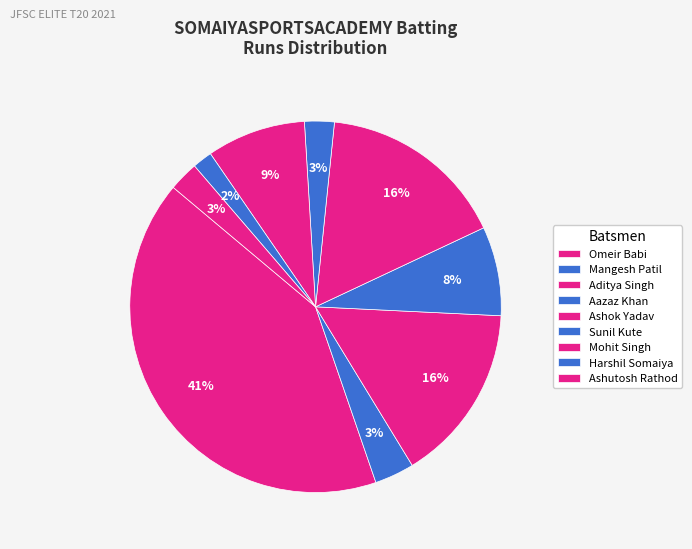

To the nearest percent, what percentage of the pie is Harshil Somaiya?

2%